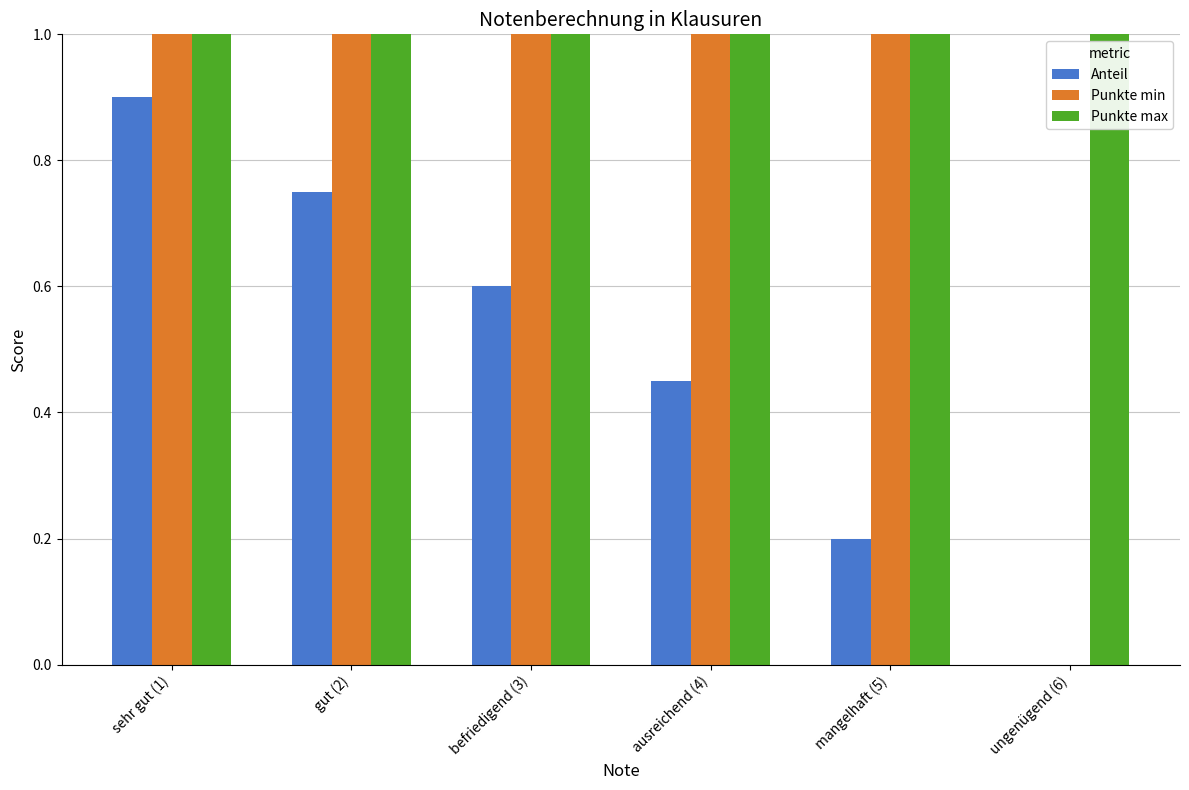

What is the label of the 6th bar from the right?

sehr gut (1)